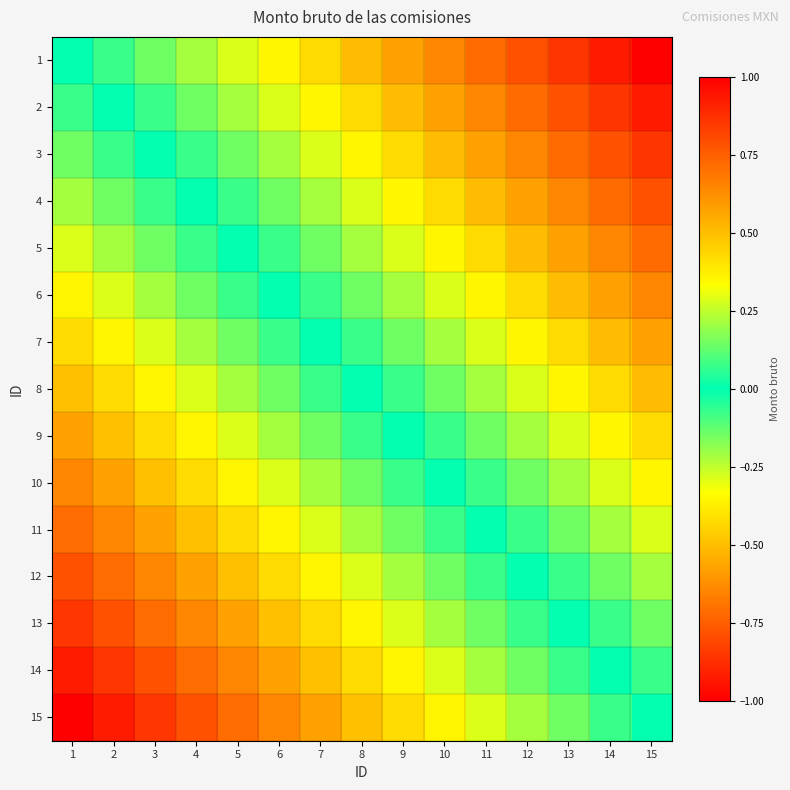

Rank the series at 3 from lowest to highest value.

15, 14, 13, 12, 11, 10, 9, 8, 7, 6, 5, 4, 3, 2, 1